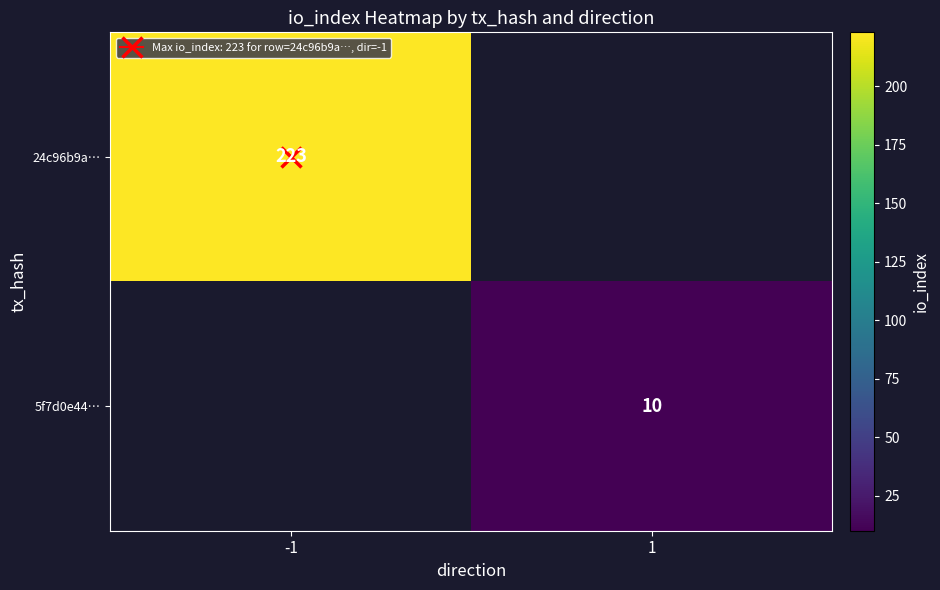

Rank the categories by 5f7d0e44… value from lowest to highest.

-1, 1